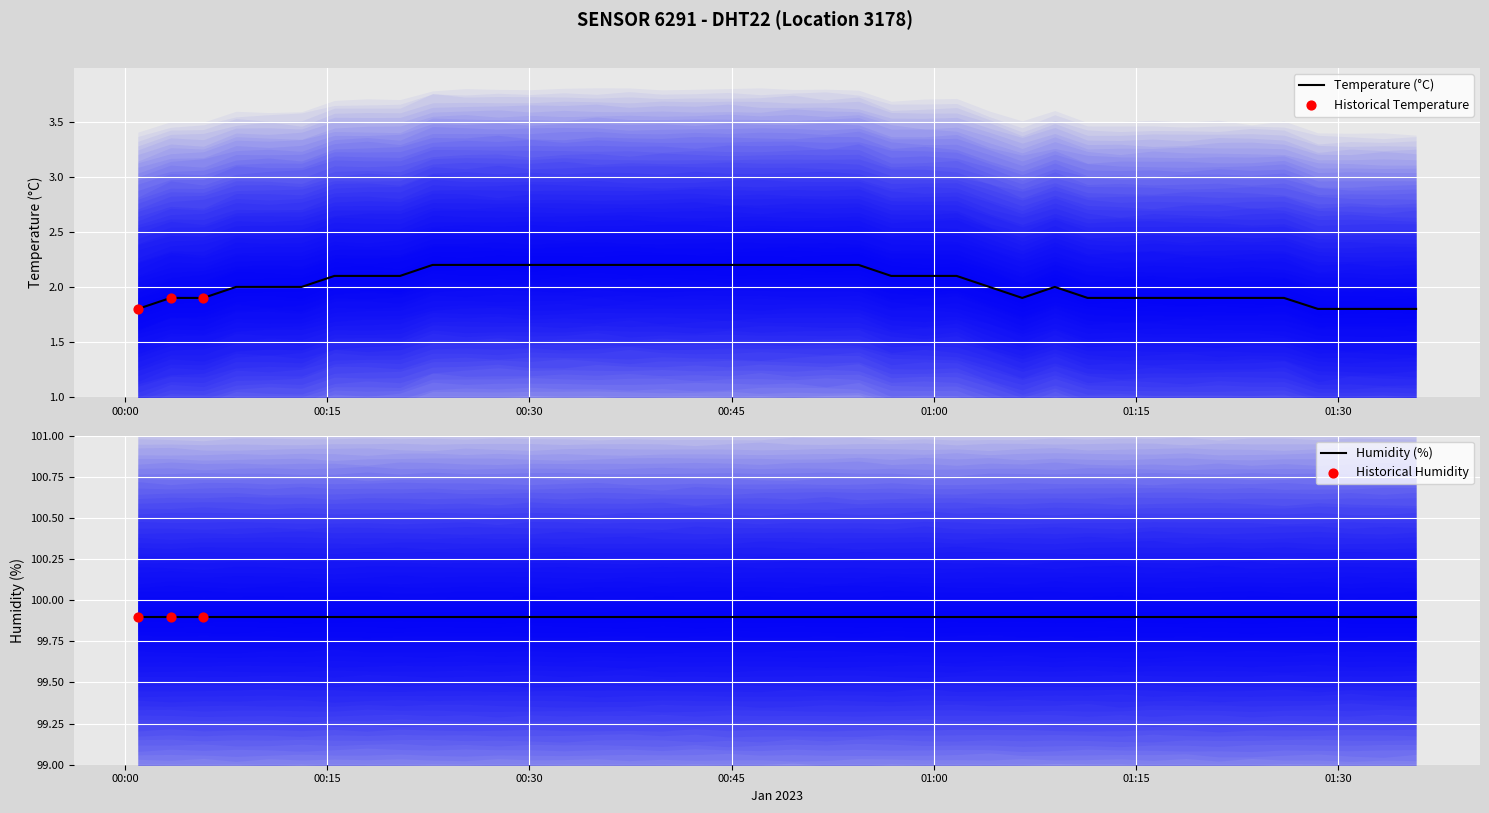

What is the highest value of the Temperature (°C) series?

2.2